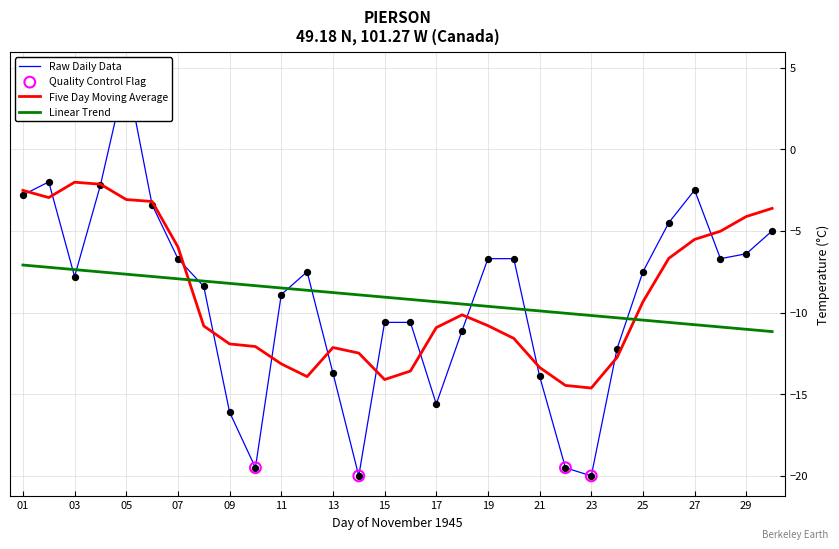

Which series has the largest Y range (max minus min)?

Raw Daily Data